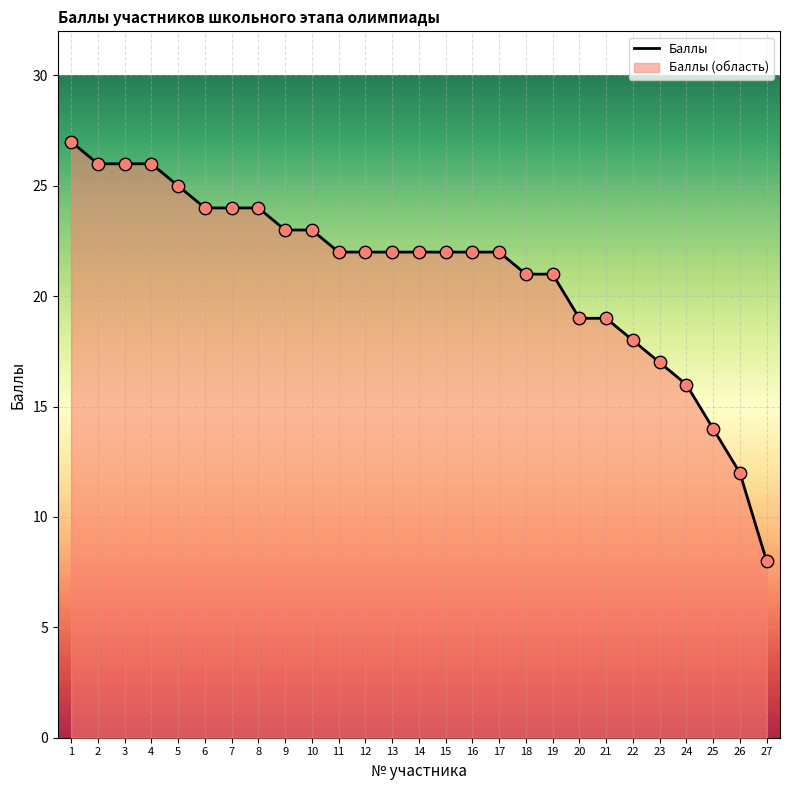

Approximately how many times larger is the value at 26 compared to 12?

0.5